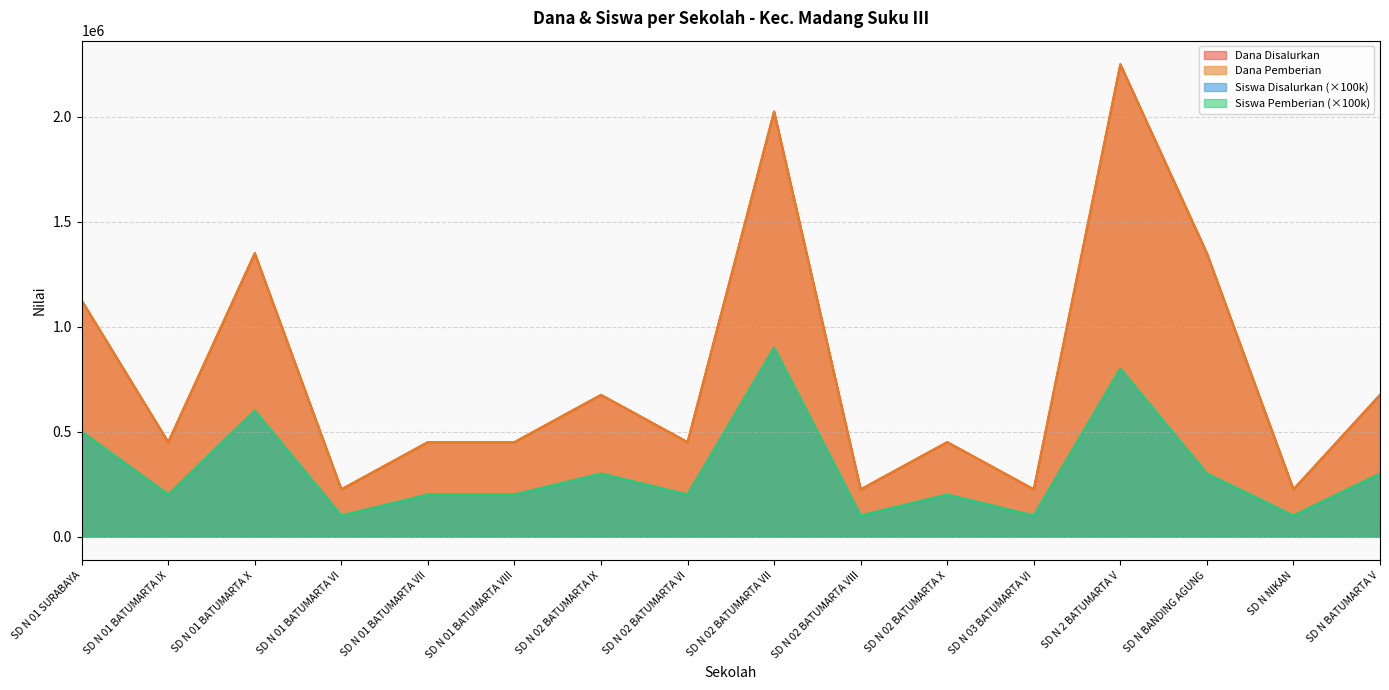

True or false: Siswa Pemberian and Dana Disalurkan intersect in this chart.

False